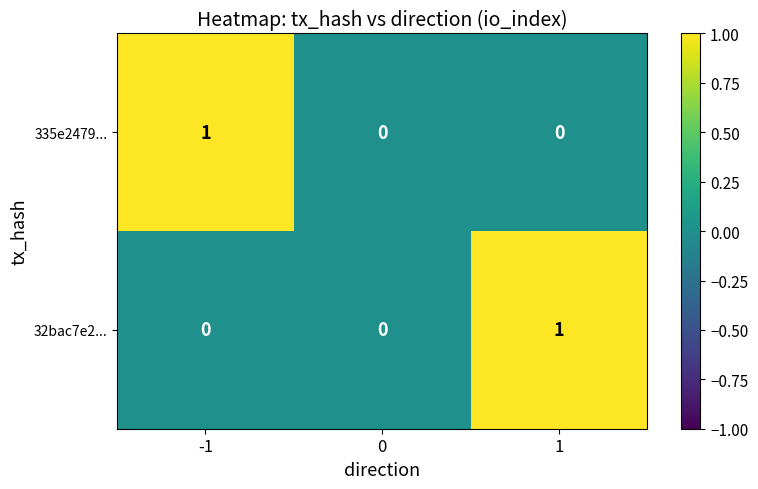

At -1, list the series in order from largest to smallest.

335e2479..., 32bac7e2...